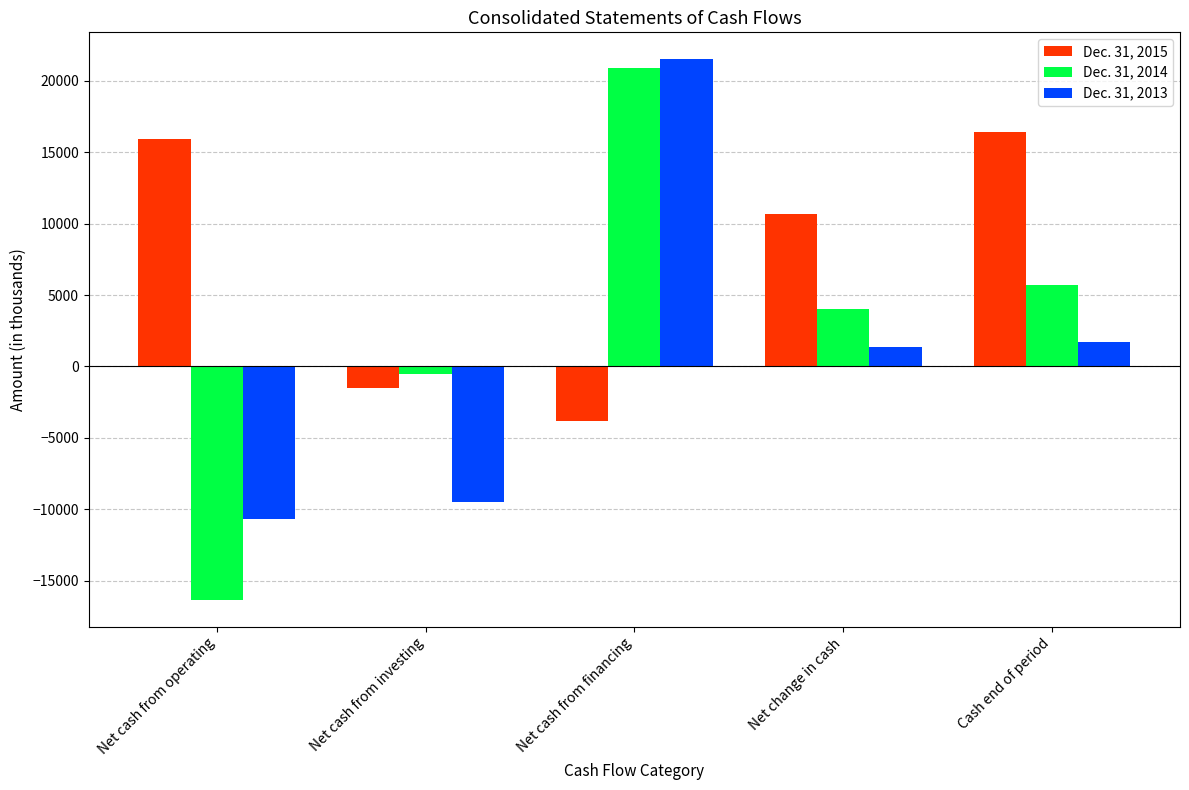

Is the value of Dec. 31, 2013 at Cash end of period greater than the value of Dec. 31, 2014 at Net cash from financing?

No